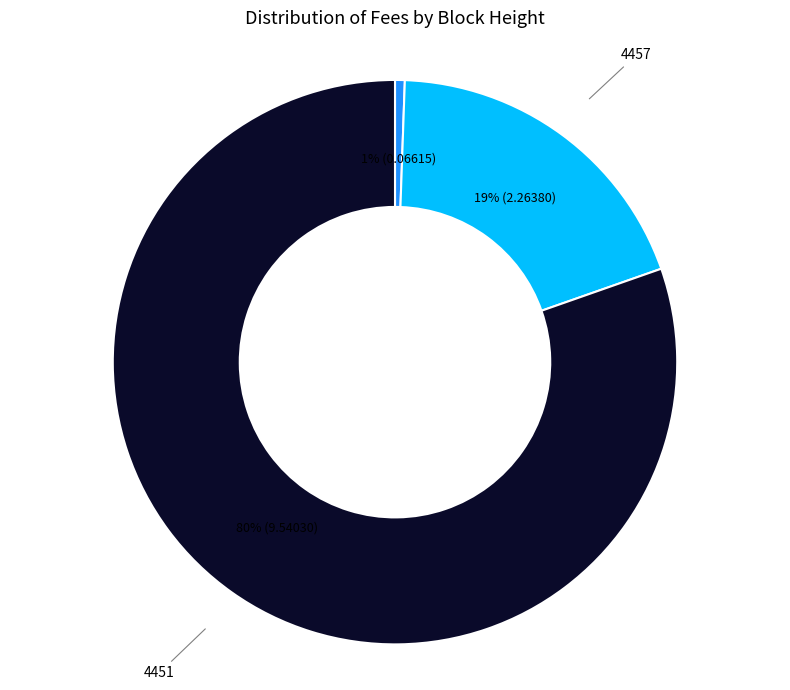

To the nearest percent, what is the average slice percentage?

33%